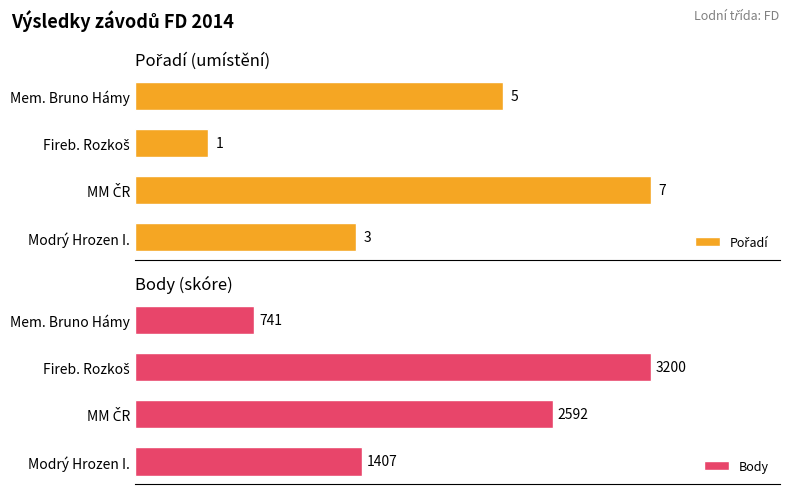

List the series in order of their overall mean, highest first.

Body, Pořadí